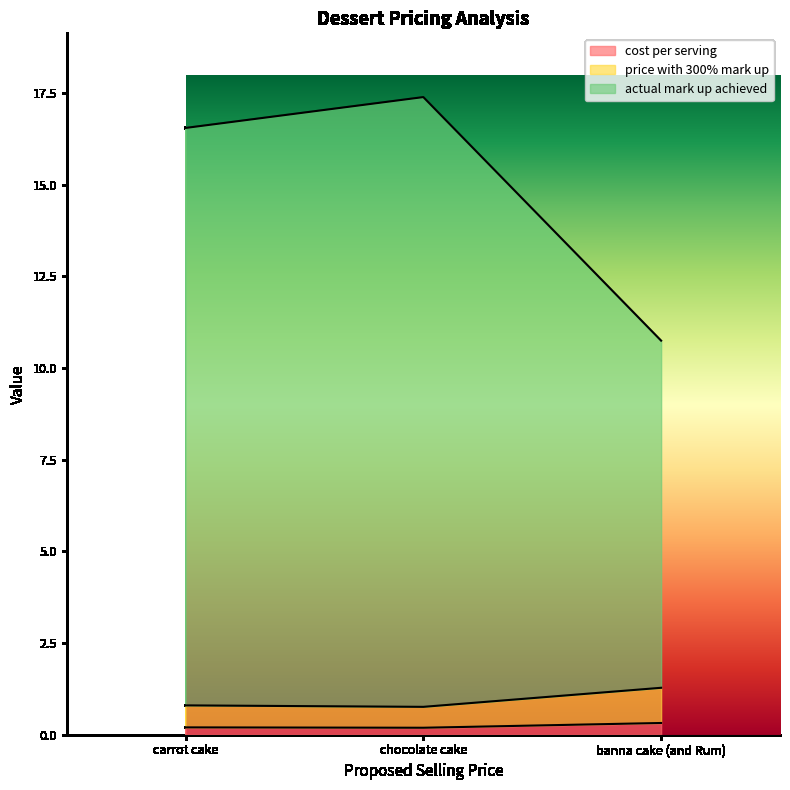

Is it true that cost per serving equals 0.3 at chocolate cake?

False